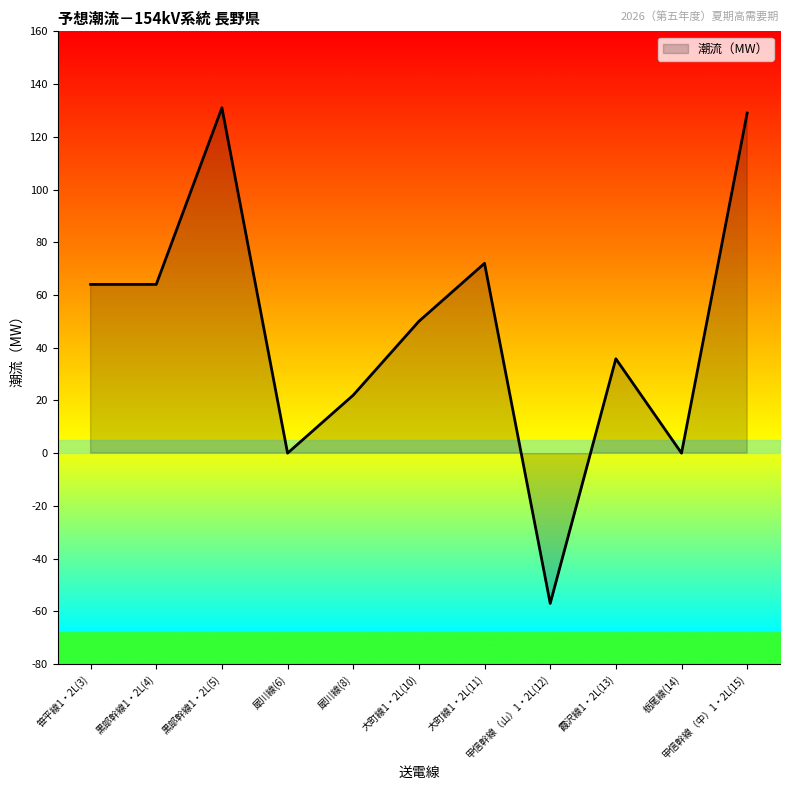

Rank the categories by value from lowest to highest.

甲信幹線（山）1・2L(12), 犀川線(6), 栃尾線(14), 犀川線(8), 霞沢線1・2L(13), 大町線1・2L(10), 笹平線1・2L(3), 黒部幹線1・2L(4), 大町線1・2L(11), 甲信幹線（中）1・2L(15), 黒部幹線1・2L(5)